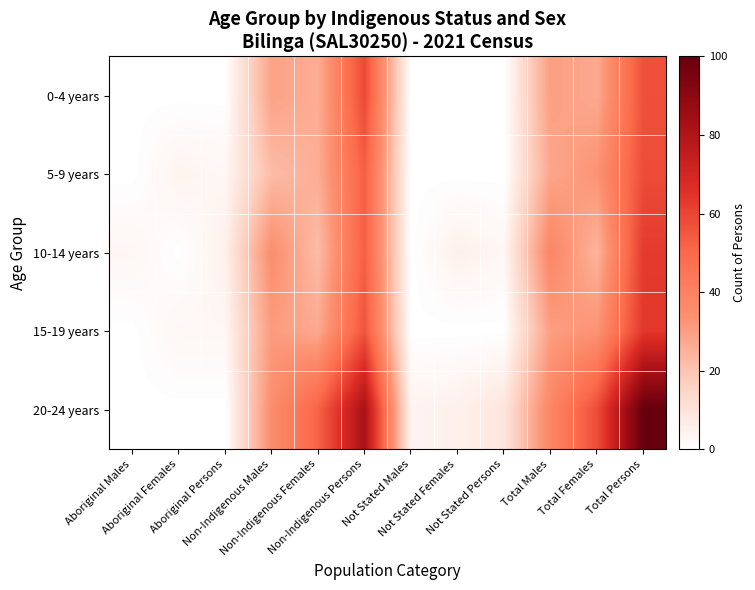

Reading left to right, transcribe all the data shown in this chart.

0-4 years: Aboriginal Males=0	Aboriginal Females=0	Aboriginal Persons=0	Non-Indigenous Males=29	Non-Indigenous Females=26	Non-Indigenous Persons=59	Not Stated Males=0	Not Stated Females=0	Not Stated Persons=0	Total Males=30	Total Females=27	Total Persons=57
5-9 years: Aboriginal Males=0	Aboriginal Females=4	Aboriginal Persons=3	Non-Indigenous Males=22	Non-Indigenous Females=26	Non-Indigenous Persons=53	Not Stated Males=0	Not Stated Females=0	Not Stated Persons=0	Total Males=28	Total Females=33	Total Persons=58
10-14 years: Aboriginal Males=3	Aboriginal Females=0	Aboriginal Persons=5	Non-Indigenous Males=35	Non-Indigenous Females=22	Non-Indigenous Persons=53	Not Stated Males=0	Not Stated Females=5	Not Stated Persons=3	Total Males=38	Total Females=24	Total Persons=63
15-19 years: Aboriginal Males=0	Aboriginal Females=3	Aboriginal Persons=3	Non-Indigenous Males=31	Non-Indigenous Females=27	Non-Indigenous Persons=56	Not Stated Males=0	Not Stated Females=0	Not Stated Persons=0	Total Males=30	Total Females=33	Total Persons=64
20-24 years: Aboriginal Males=0	Aboriginal Females=0	Aboriginal Persons=0	Non-Indigenous Males=35	Non-Indigenous Females=52	Non-Indigenous Persons=82	Not Stated Males=4	Not Stated Females=5	Not Stated Persons=9	Total Males=38	Total Females=58	Total Persons=100